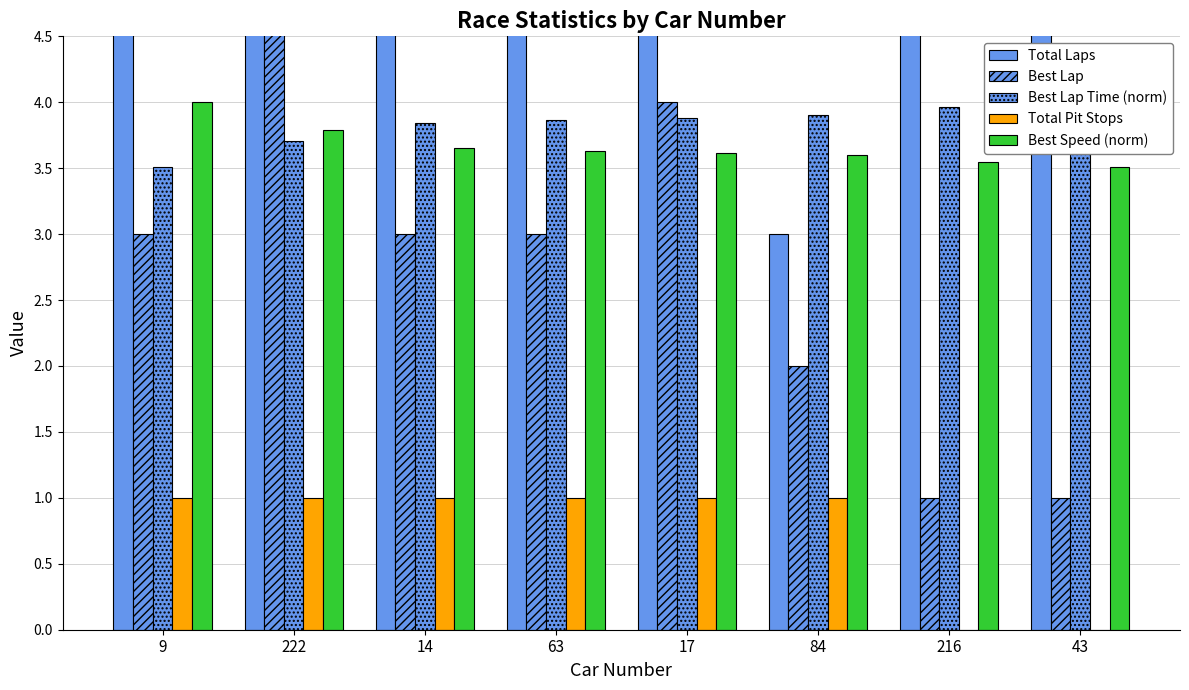

Reading right to left, list all the values displayed in this chart.

Total Laps: 43=8.0	216=9.0	84=3.0	17=6.0	63=5.0	14=8.0	222=7.0	9=8.0
Best Lap: 43=1.0	216=1.0	84=2.0	17=4.0	63=3.0	14=3.0	222=6.0	9=3.0
Best Lap Time (norm): 43=4.0	216=4.0	84=3.9	17=3.9	63=3.9	14=3.8	222=3.7	9=3.5
Total Pit Stops: 43=0.0	216=0.0	84=1.0	17=1.0	63=1.0	14=1.0	222=1.0	9=1.0
Best Speed (norm): 43=3.5	216=3.5	84=3.6	17=3.6	63=3.6	14=3.6	222=3.8	9=4.0